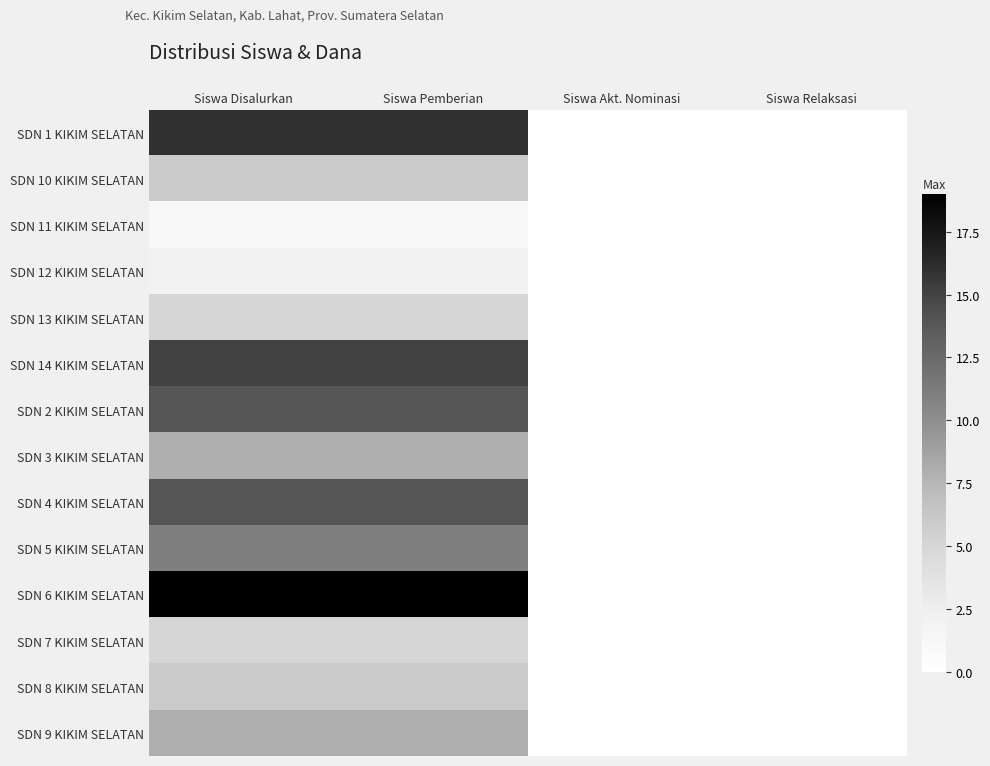

Reading left to right, what are all the values shown in this chart?

SDN 1 KIKIM SELATAN: Siswa Disalurkan=16	Siswa Pemberian=16	Siswa Akt. Nominasi=0	Siswa Relaksasi=0
SDN 10 KIKIM SELATAN: Siswa Disalurkan=6	Siswa Pemberian=6	Siswa Akt. Nominasi=0	Siswa Relaksasi=0
SDN 11 KIKIM SELATAN: Siswa Disalurkan=1	Siswa Pemberian=1	Siswa Akt. Nominasi=0	Siswa Relaksasi=0
SDN 12 KIKIM SELATAN: Siswa Disalurkan=2	Siswa Pemberian=2	Siswa Akt. Nominasi=0	Siswa Relaksasi=0
SDN 13 KIKIM SELATAN: Siswa Disalurkan=5	Siswa Pemberian=5	Siswa Akt. Nominasi=0	Siswa Relaksasi=0
SDN 14 KIKIM SELATAN: Siswa Disalurkan=15	Siswa Pemberian=15	Siswa Akt. Nominasi=0	Siswa Relaksasi=0
SDN 2 KIKIM SELATAN: Siswa Disalurkan=14	Siswa Pemberian=14	Siswa Akt. Nominasi=0	Siswa Relaksasi=0
SDN 3 KIKIM SELATAN: Siswa Disalurkan=8	Siswa Pemberian=8	Siswa Akt. Nominasi=0	Siswa Relaksasi=0
SDN 4 KIKIM SELATAN: Siswa Disalurkan=14	Siswa Pemberian=14	Siswa Akt. Nominasi=0	Siswa Relaksasi=0
SDN 5 KIKIM SELATAN: Siswa Disalurkan=11	Siswa Pemberian=11	Siswa Akt. Nominasi=0	Siswa Relaksasi=0
SDN 6 KIKIM SELATAN: Siswa Disalurkan=19	Siswa Pemberian=19	Siswa Akt. Nominasi=0	Siswa Relaksasi=0
SDN 7 KIKIM SELATAN: Siswa Disalurkan=5	Siswa Pemberian=5	Siswa Akt. Nominasi=0	Siswa Relaksasi=0
SDN 8 KIKIM SELATAN: Siswa Disalurkan=6	Siswa Pemberian=6	Siswa Akt. Nominasi=0	Siswa Relaksasi=0
SDN 9 KIKIM SELATAN: Siswa Disalurkan=8	Siswa Pemberian=8	Siswa Akt. Nominasi=0	Siswa Relaksasi=0